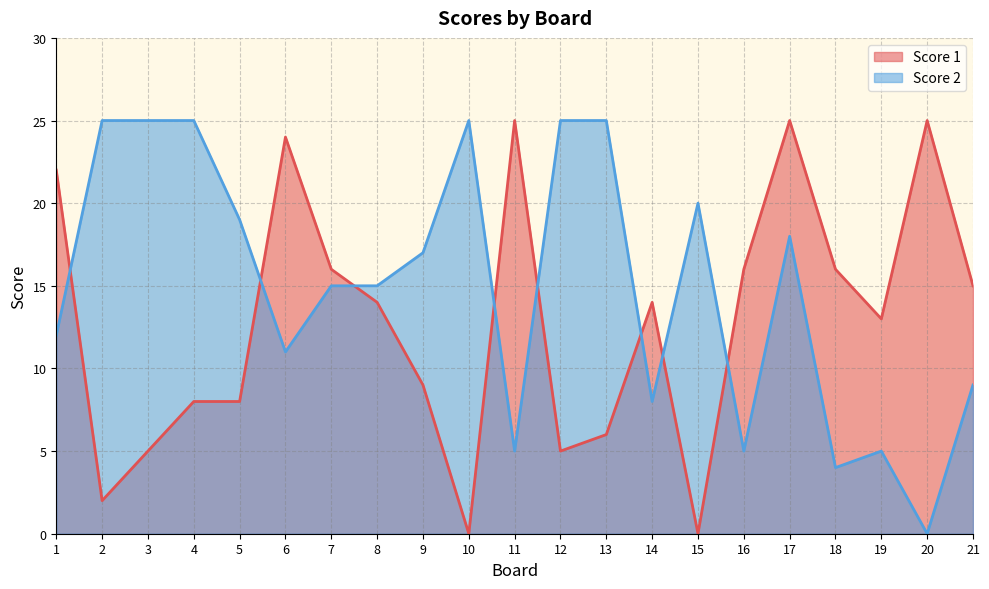

What is the sum of all Score 2 values?

313